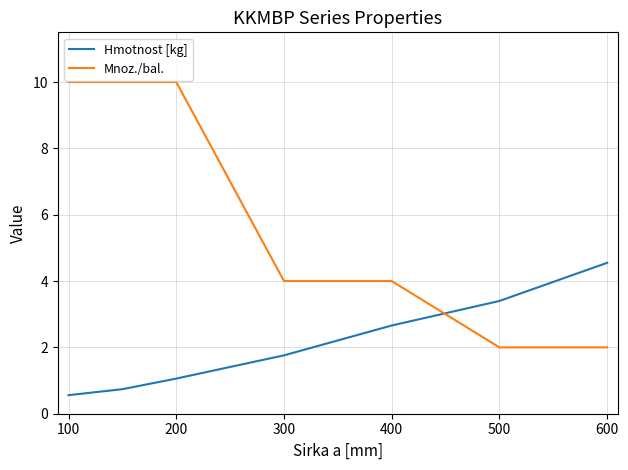

Which series has the largest total across all categories?

Mnoz./bal.